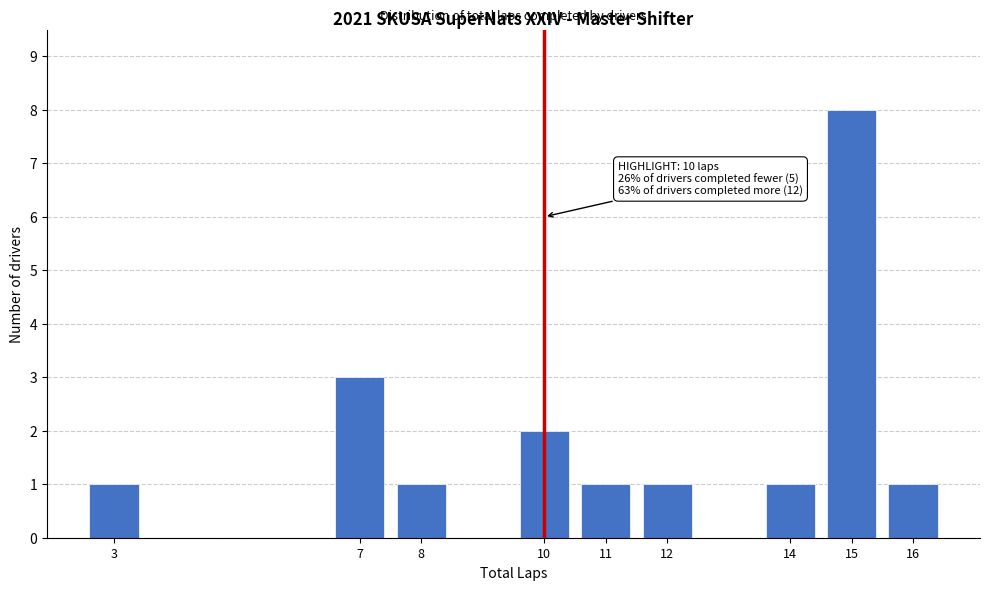

Reading left to right, transcribe all the data shown in this chart.

3=1	7=3	8=1	10=2	11=1	12=1	14=1	15=8	16=1